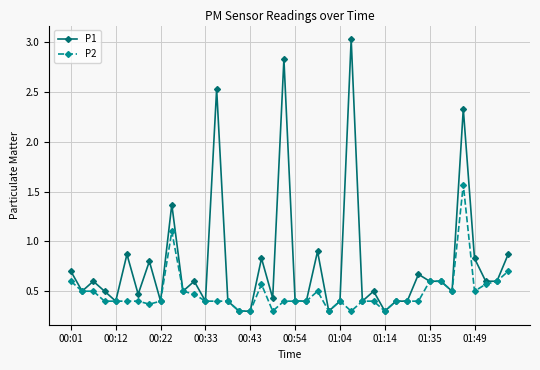

At how many categories does at least one series exceed 2?

4